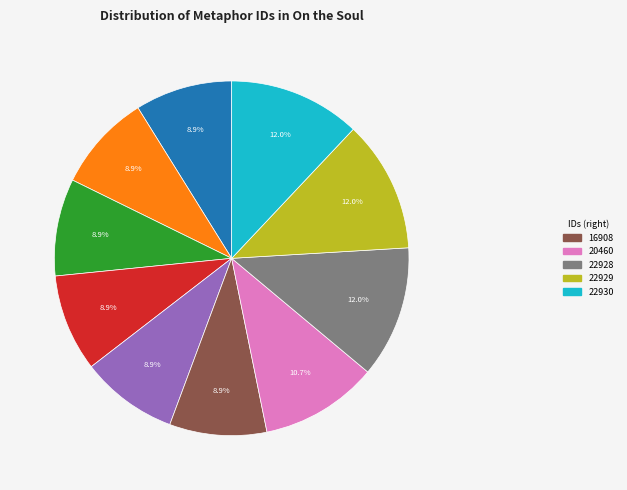

Is there a majority slice in this chart?

No